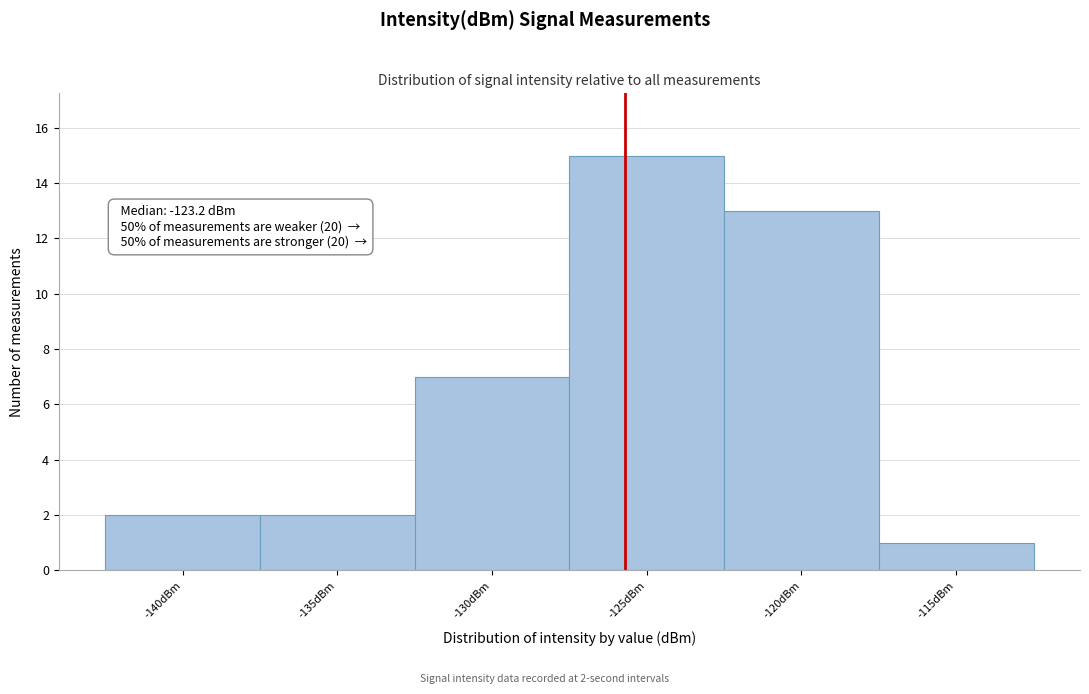

Reading left to right, extract all data points from this chart.

2	2	7	15	13	1